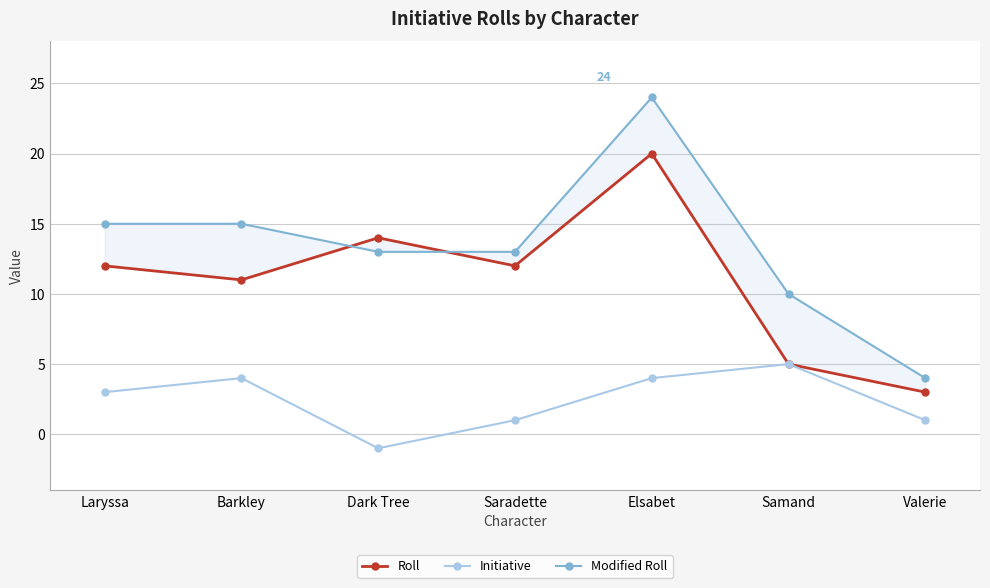

Which series has the largest total across all categories?

Modified Roll